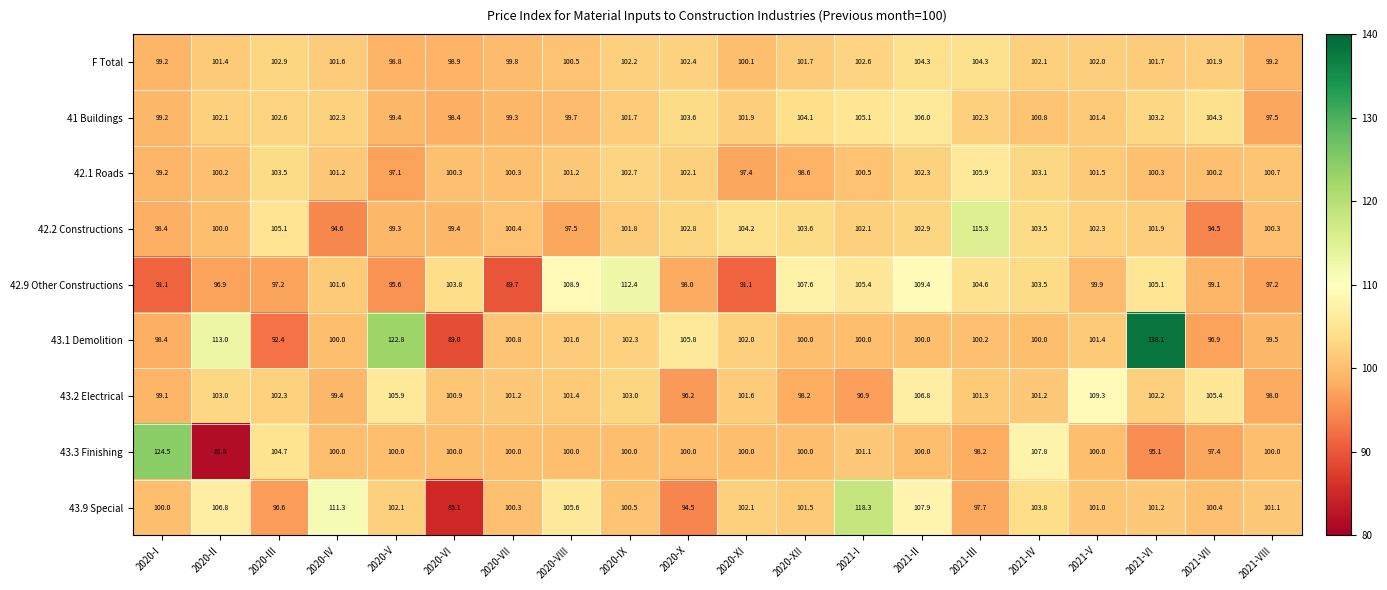

Which series changed the most between 2020-III and 2020-V?

43.1 Demolition